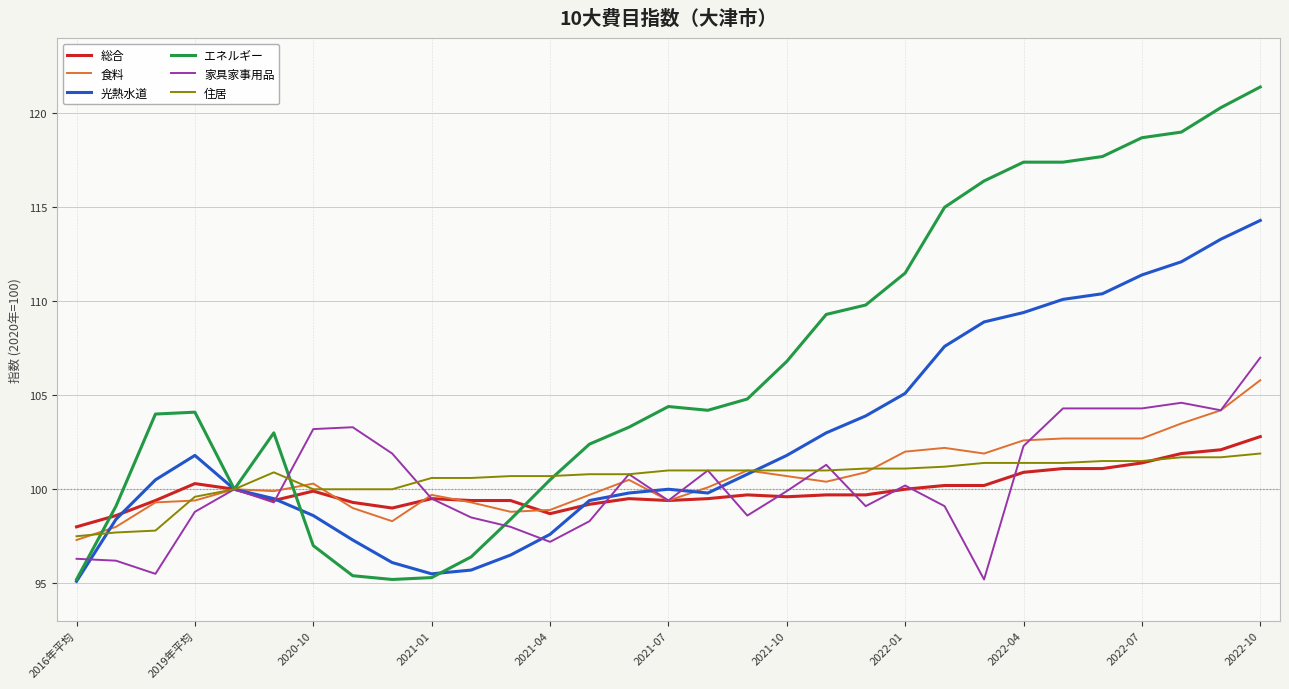

Which series has the largest total across all categories?

エネルギー